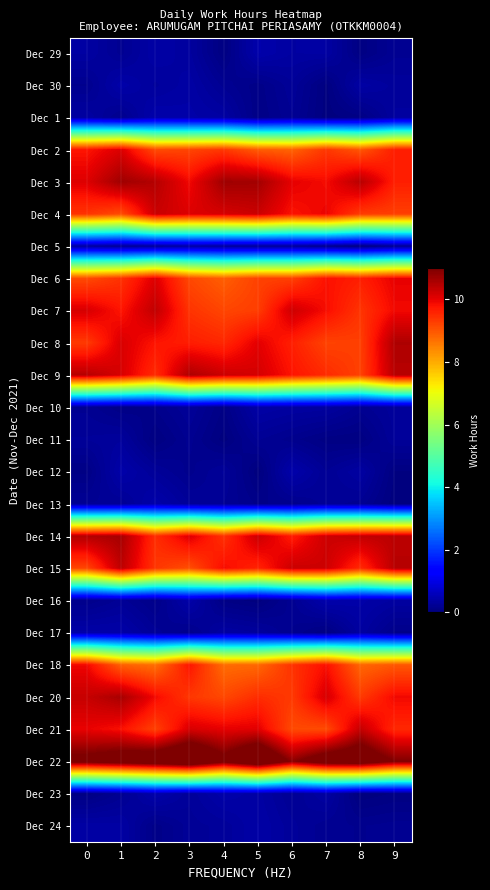

Reading left to right, what are all the values shown in this chart?

Dec 29: 0=0.3	1=0.2	2=0.4	3=0.3	4=0.0	5=0.4	6=0.3	7=0.4	8=0.1	9=0.2
Dec 30: 0=0.2	1=0.4	2=0.3	3=0.4	4=0.2	5=0.1	6=0.2	7=0.0	8=0.4	9=0.3
Dec 1: 0=0.3	1=0.2	2=0.4	3=0.4	4=0.4	5=0.1	6=0.2	7=0.0	8=0.1	9=0.3
Dec 2: 0=9.8	1=10.1	2=9.1	3=9.2	4=9.4	5=8.9	6=8.8	7=9.4	8=9.0	9=9.7
Dec 3: 0=10.1	1=10.7	2=10.5	3=9.9	4=10.7	5=10.6	6=10.0	7=9.9	8=10.5	9=9.6
Dec 4: 0=9.4	1=9.1	2=10.3	3=10.1	4=10.2	5=10.3	6=9.8	7=10.0	8=9.3	9=9.3
Dec 5: 0=0.3	1=0.2	2=0.3	3=0.3	4=0.3	5=0.2	6=0.3	7=0.1	8=0.0	9=0.2
Dec 6: 0=9.1	1=9.4	2=10.1	3=9.2	4=8.9	5=9.2	6=9.3	7=9.8	8=9.6	9=10.0
Dec 7: 0=10.1	1=9.8	2=10.4	3=9.4	4=9.2	5=9.3	6=10.2	7=9.8	8=9.4	9=9.9
Dec 8: 0=9.3	1=10.1	2=9.8	3=9.7	4=9.5	5=10.0	6=9.6	7=9.2	8=9.3	9=10.5
Dec 9: 0=10.5	1=10.1	2=9.5	3=10.6	4=10.3	5=10.2	6=9.8	7=9.5	8=9.2	9=10.5
Dec 10: 0=0.2	1=0.1	2=0.1	3=0.3	4=0.1	5=0.4	6=0.3	7=0.3	8=0.2	9=0.3
Dec 11: 0=0.3	1=0.3	2=0.0	3=0.2	4=0.0	5=0.2	6=0.1	7=0.1	8=0.0	9=0.3
Dec 12: 0=0.1	1=0.4	2=0.3	3=0.2	4=0.3	5=0.0	6=0.4	7=0.2	8=0.4	9=0.0
Dec 13: 0=0.2	1=0.2	2=0.4	3=0.3	4=0.2	5=0.1	6=0.1	7=0.2	8=0.2	9=0.0
Dec 14: 0=10.5	1=10.6	2=9.5	3=10.1	4=9.4	5=10.3	6=9.7	7=10.2	8=10.4	9=10.4
Dec 15: 0=9.2	1=10.4	2=9.4	3=9.1	4=9.9	5=9.6	6=10.3	7=10.2	8=9.5	9=10.5
Dec 16: 0=0.1	1=0.2	2=0.1	3=0.4	4=0.1	5=0.0	6=0.2	7=0.4	8=0.4	9=0.3
Dec 17: 0=0.4	1=0.4	2=0.2	3=0.1	4=0.3	5=0.3	6=0.2	7=0.0	8=0.3	9=0.1
Dec 18: 0=9.9	1=8.9	2=8.7	3=9.8	4=8.7	5=8.8	6=9.4	7=9.8	8=8.8	9=9.0
Dec 20: 0=10.3	1=10.6	2=9.9	3=9.4	4=9.2	5=9.5	6=9.3	7=10.2	8=9.3	9=9.9
Dec 21: 0=10.0	1=9.8	2=9.2	3=10.1	4=10.0	5=10.0	6=9.1	7=9.1	8=10.3	9=9.5
Dec 22: 0=11.3	1=11.6	2=11.8	3=12.3	4=11.2	5=12.2	6=10.9	7=11.7	8=11.8	9=11.0
Dec 23: 0=0.1	1=0.2	2=0.4	3=0.3	4=0.4	5=0.4	6=0.2	7=0.4	8=0.0	9=0.0
Dec 24: 0=0.4	1=0.4	2=0.1	3=0.2	4=0.3	5=0.4	6=0.3	7=0.2	8=0.2	9=0.2